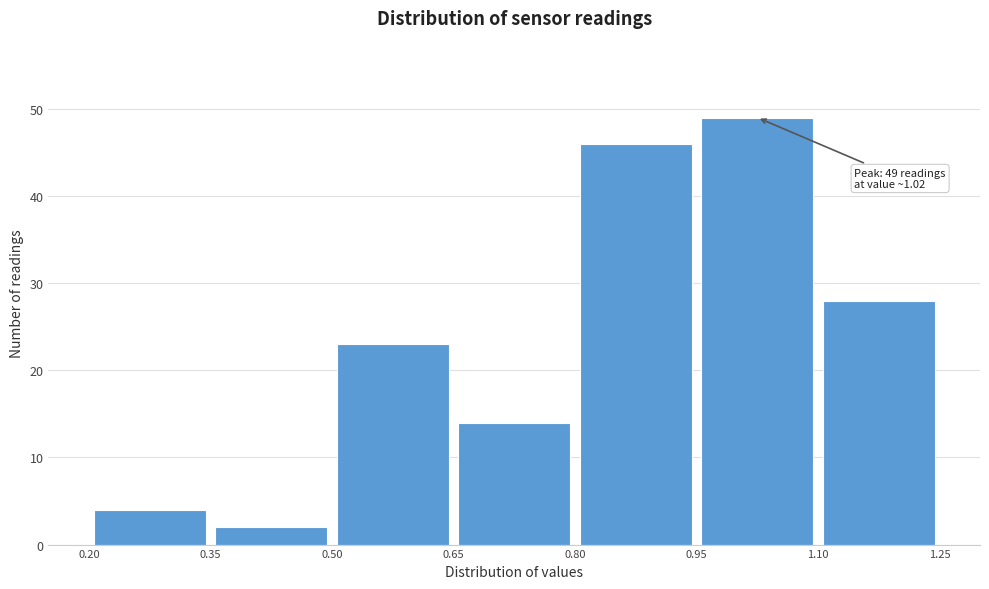

Which range on the x-axis has the tallest bar?

0.95 to 1.10